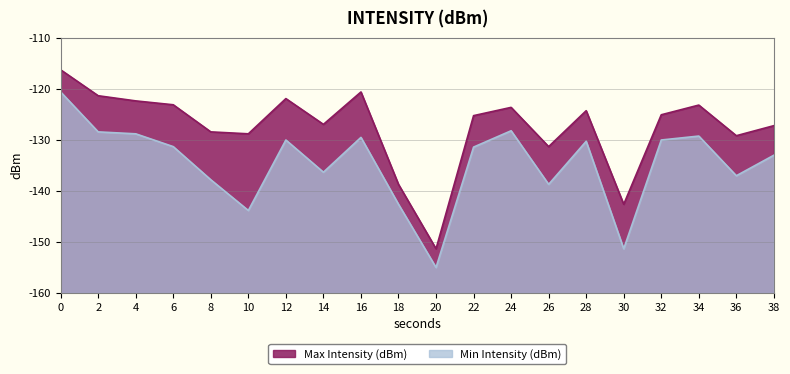

What is the greatest value displayed?

-116.3